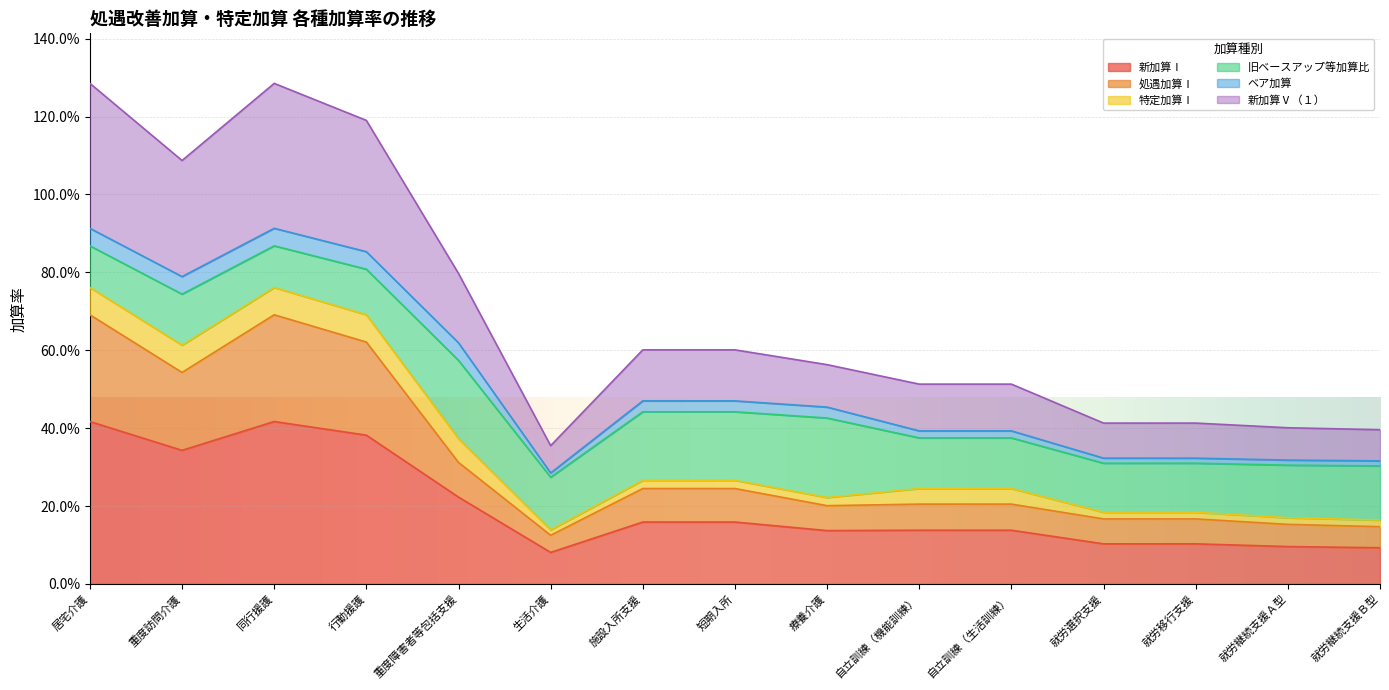

What is the difference between the 新加算Ⅰ values at 自立訓練（生活訓練） and 居宅介護?

0.3